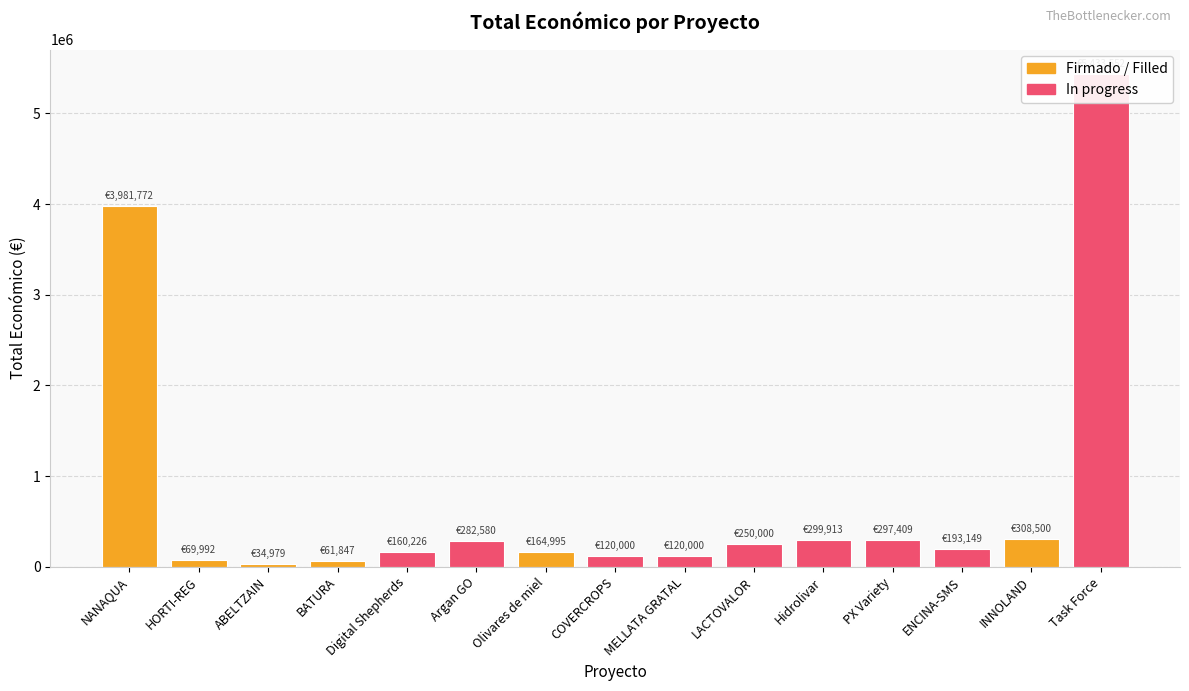

What is the average value?

785261